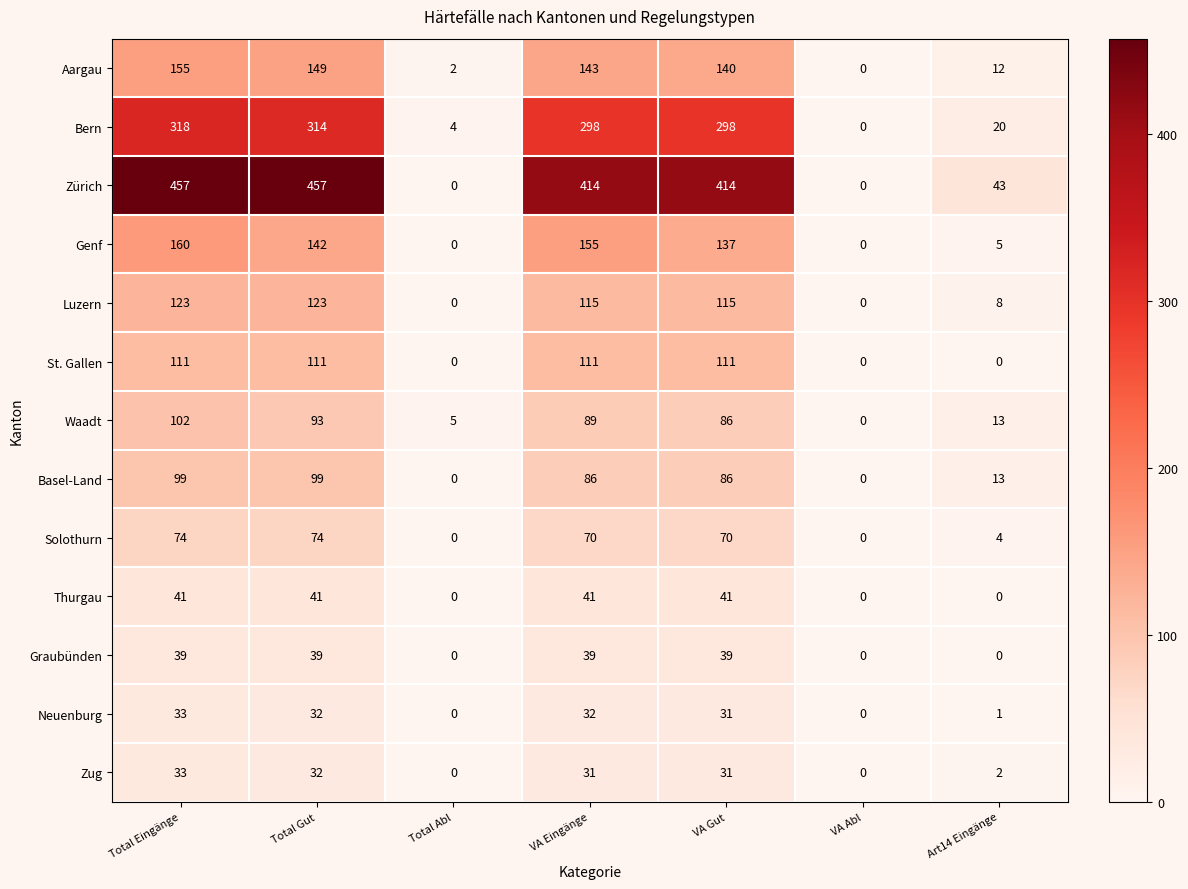

Is it true that Genf equals 137 at VA Gut?

True